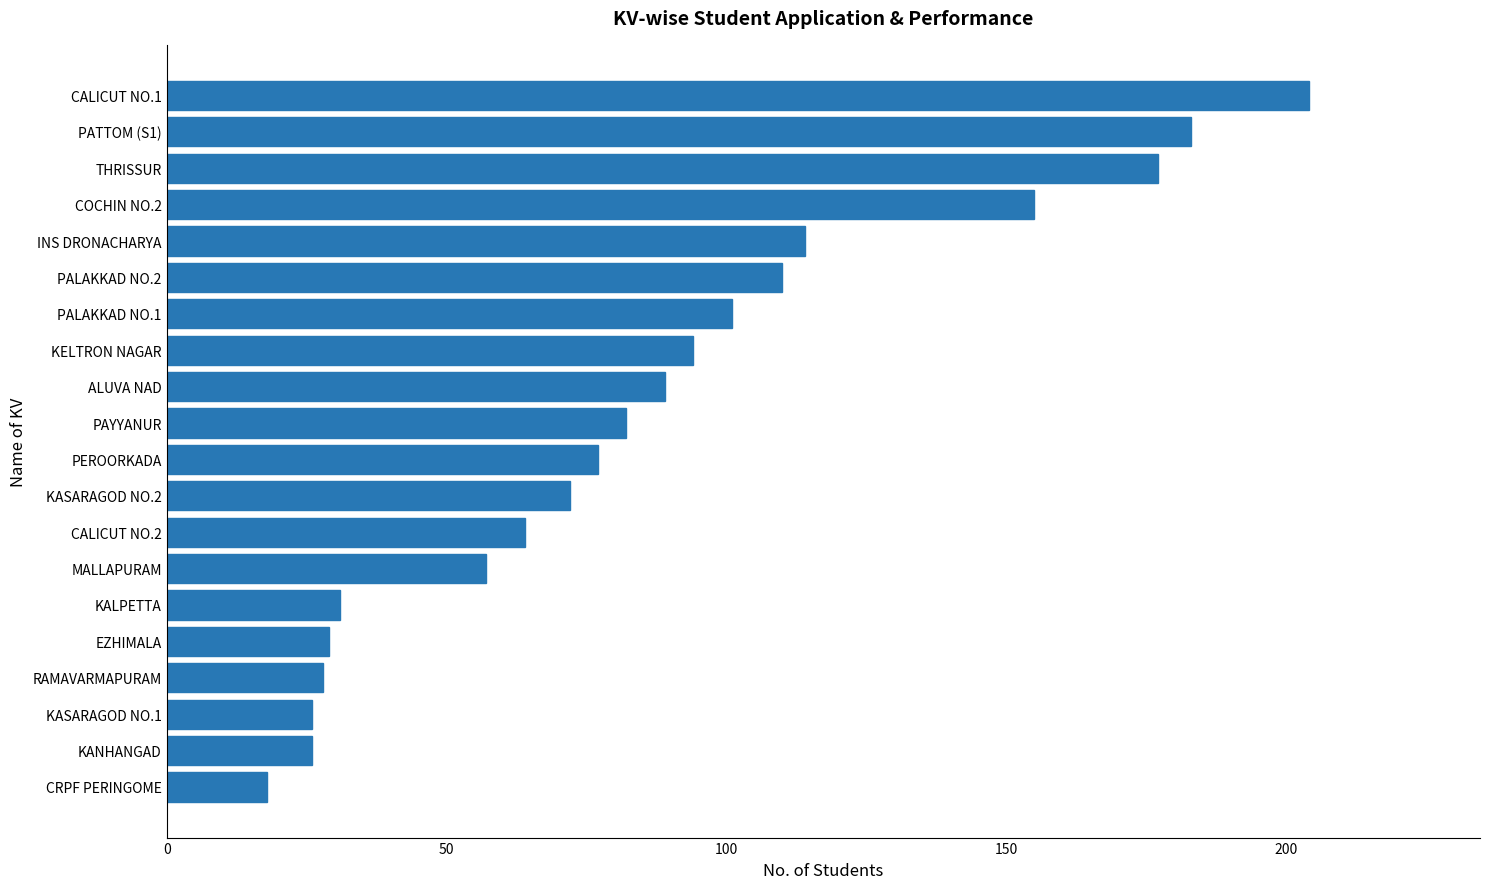

At which label is the value closest to 111?

PALAKKAD NO.2